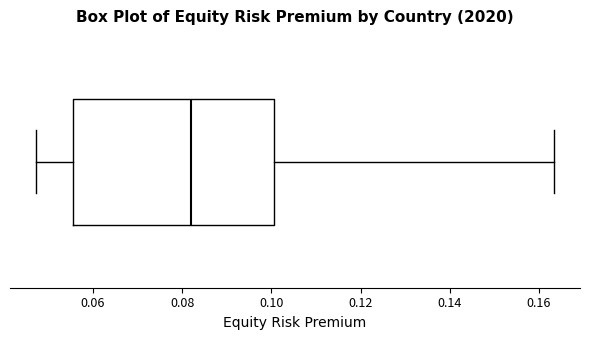

Transcribe this box plot: give where the median line is, the range the box spans, and where the two whiskers end, as read against the x-axis. The values are not printed on the chart, so give them approximately, as read against the axis.

median 0.082, box 0.056 to 0.100, whiskers 0.048 to 0.164